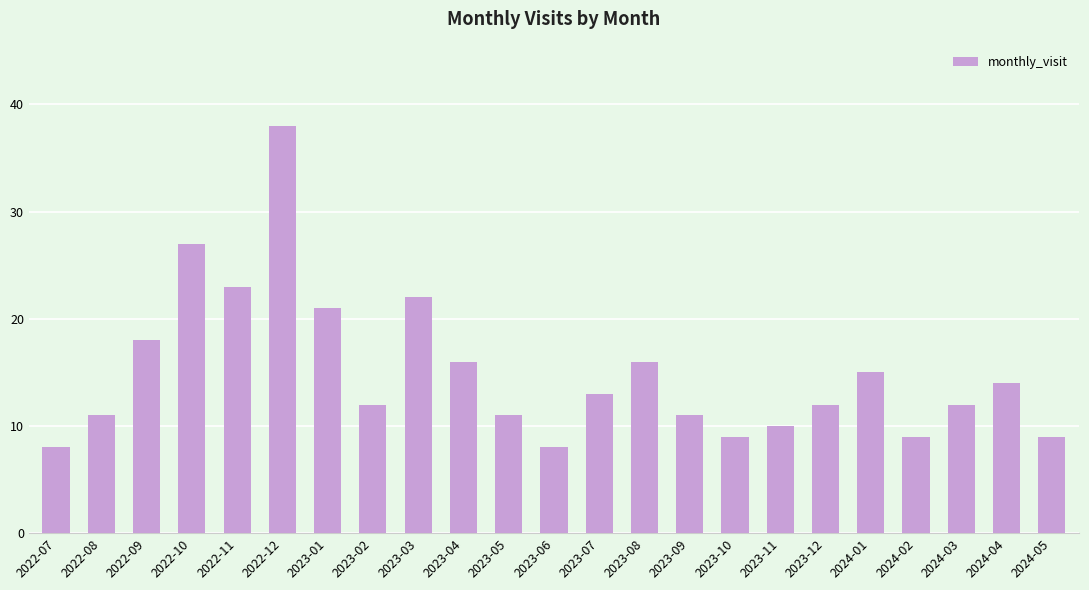

Which label corresponds to the largest value in the chart?

2022-12